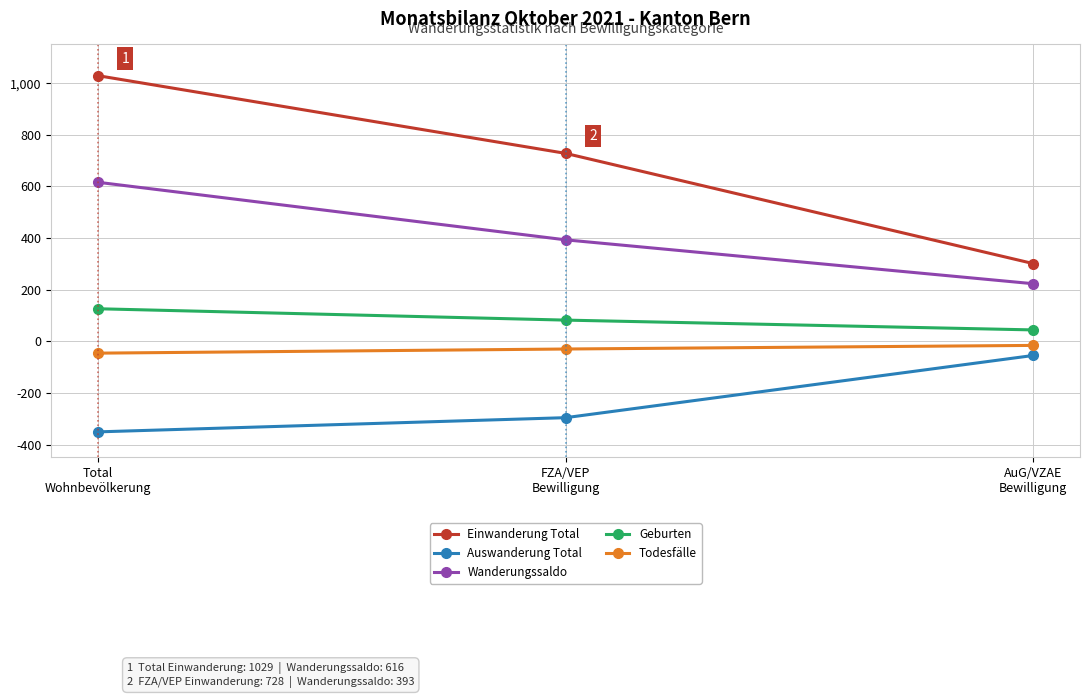

Does the chart have visible grid lines?

Yes